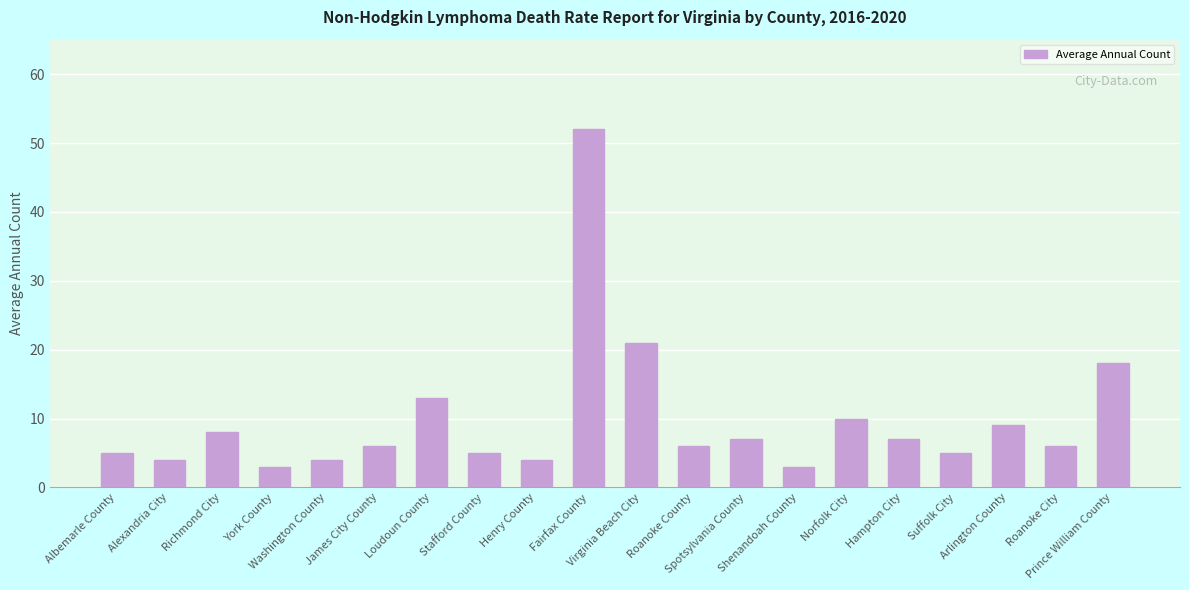

What is the minimum value shown in the chart?

3